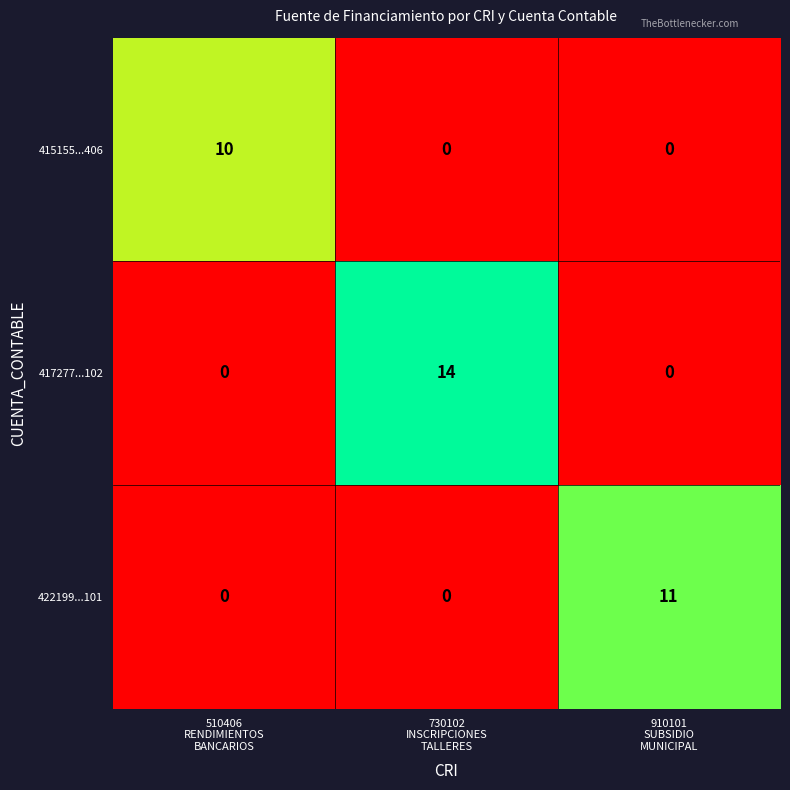

Rank the series by their maximum value, from lowest to highest.

415155...406, 422199...101, 417277...102